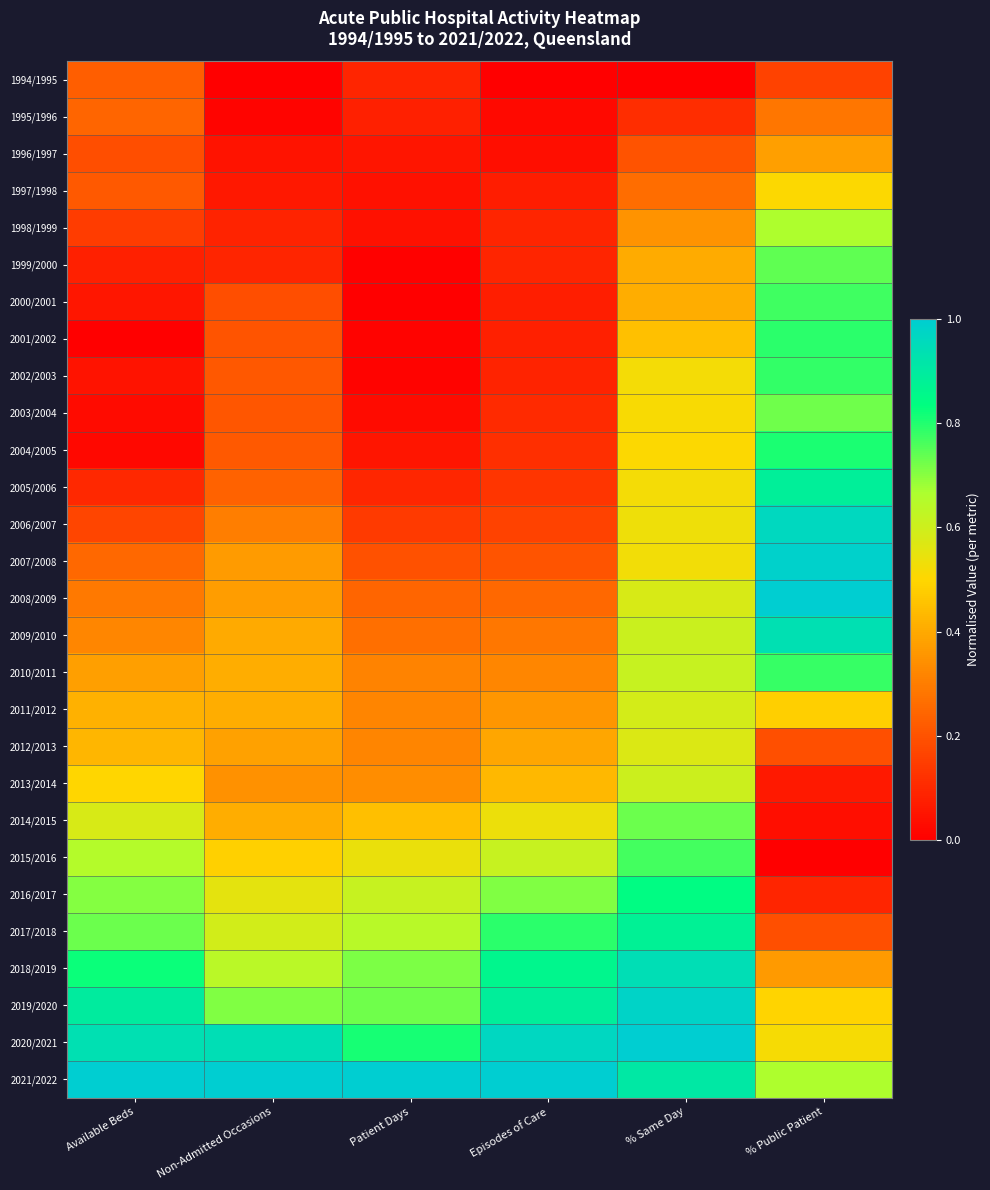

Count the number of data series in this chart.

28